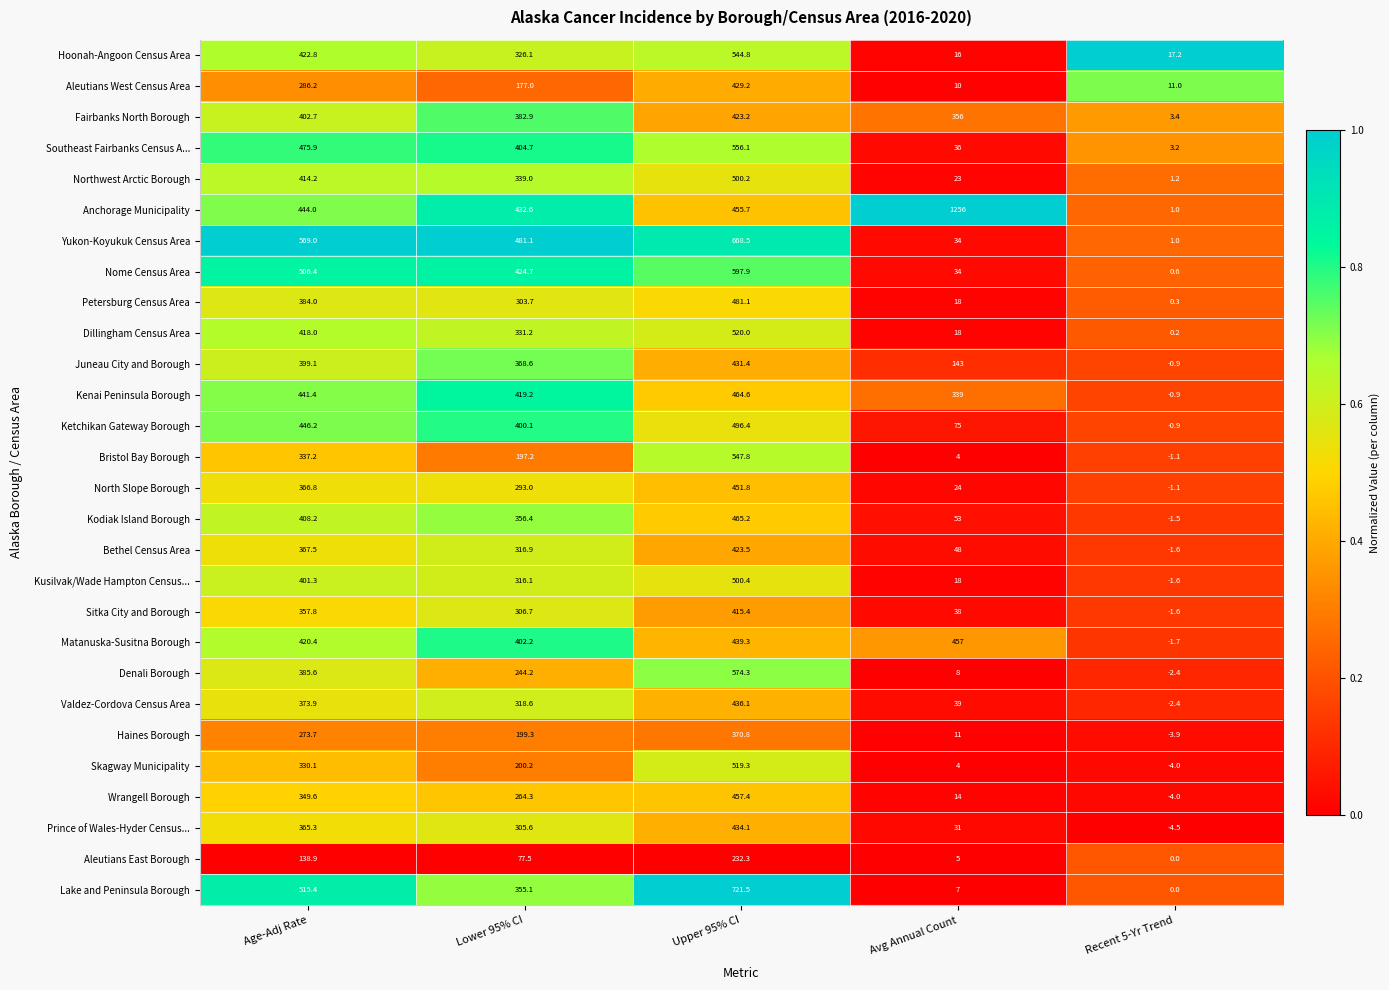

What is the sum of all Denali Borough values?

1209.7